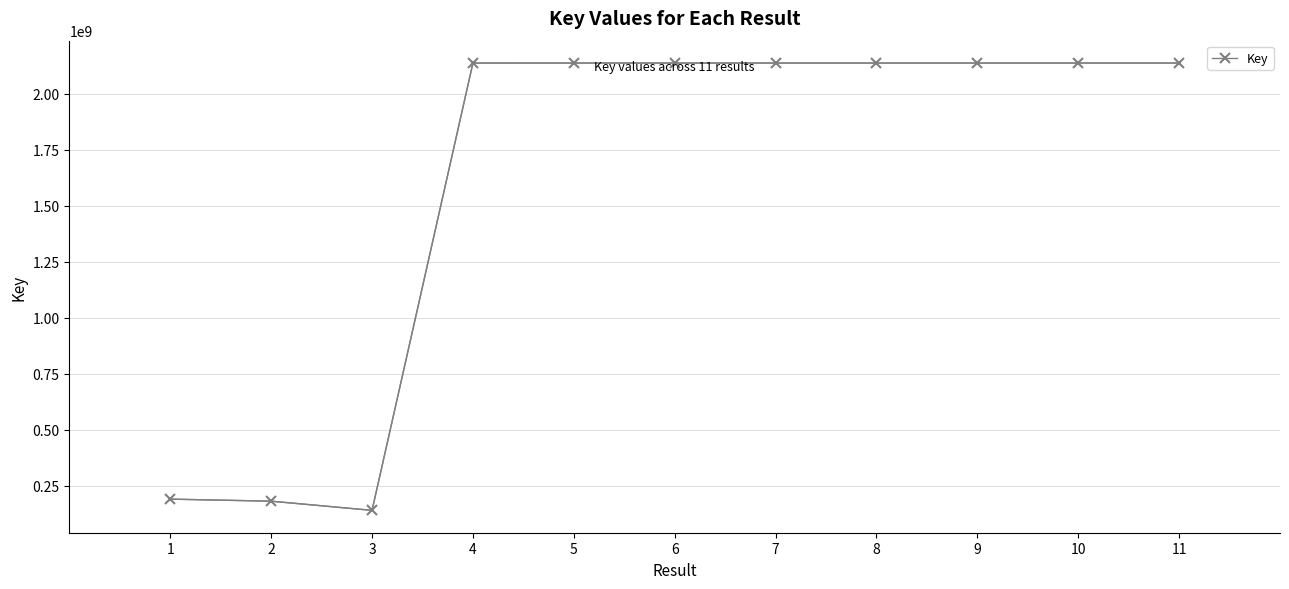

Approximately how many times larger is the value at 4 compared to 11?

1.0